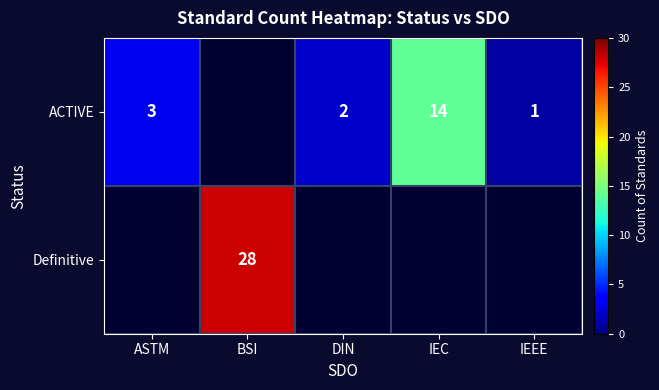

The value of ACTIVE at IEEE is 2. True or false?

False